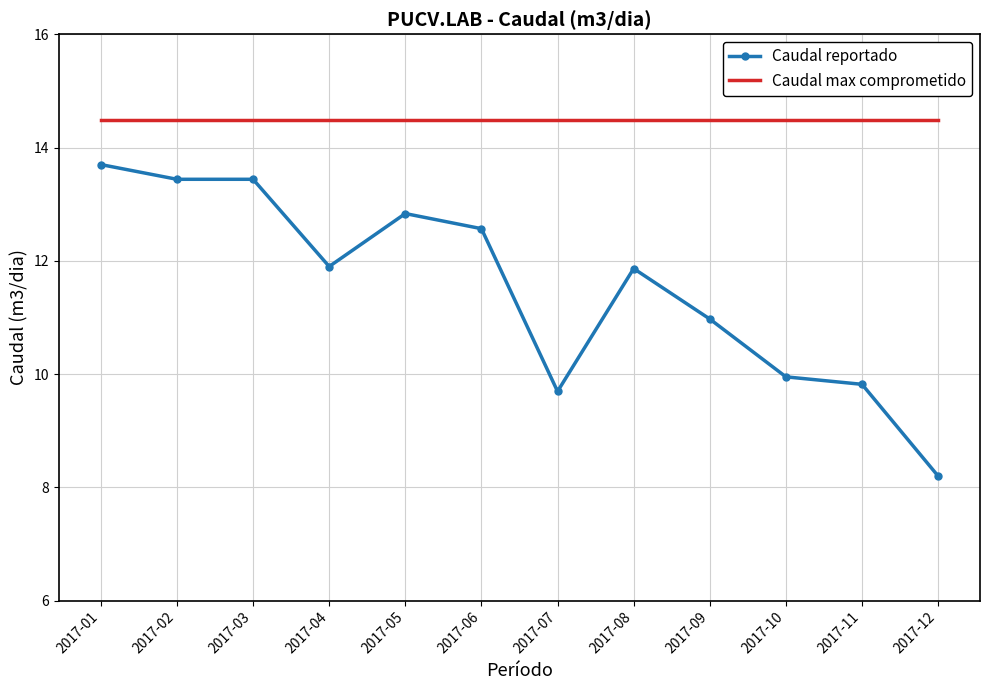

Is the value of Caudal reportado at 2017-04 greater than the value of Caudal max comprometido at 2017-09?

No